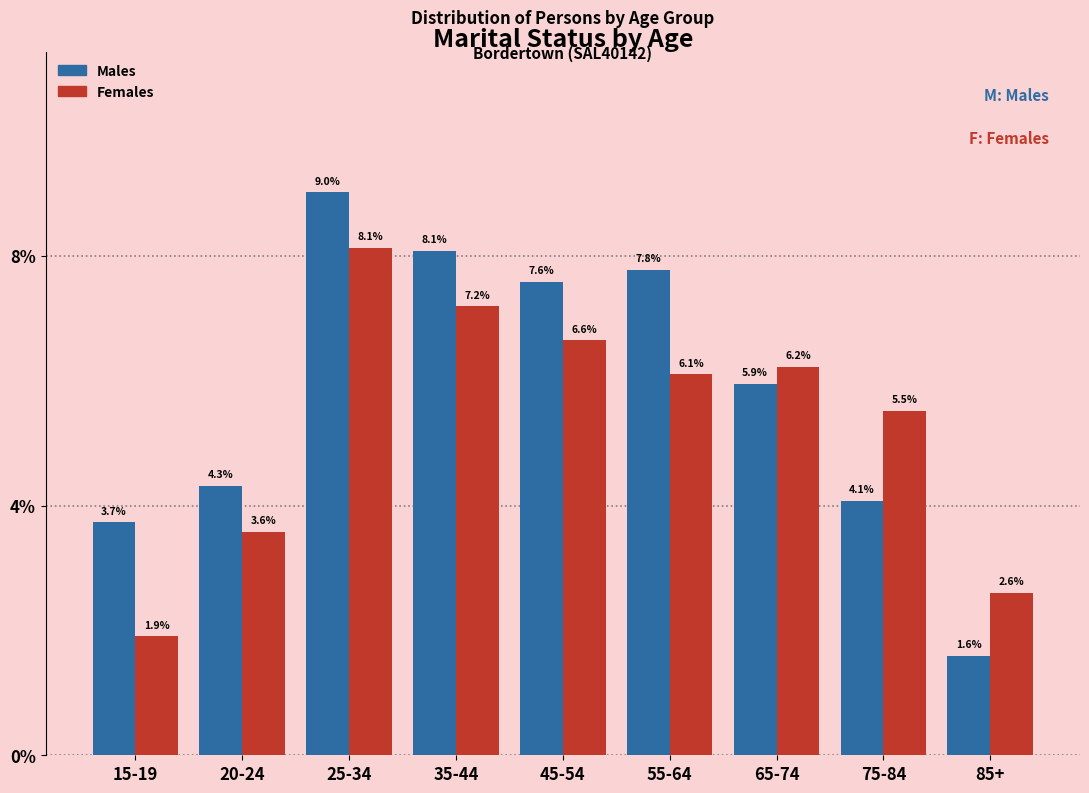

Reading left to right, what are all the values shown in this chart?

Males: 15-19=3.7	20-24=4.3	25-34=9.0	35-44=8.1	45-54=7.6	55-64=7.8	65-74=5.9	75-84=4.1	85+=1.6
Females: 15-19=1.9	20-24=3.6	25-34=8.1	35-44=7.2	45-54=6.6	55-64=6.1	65-74=6.2	75-84=5.5	85+=2.6